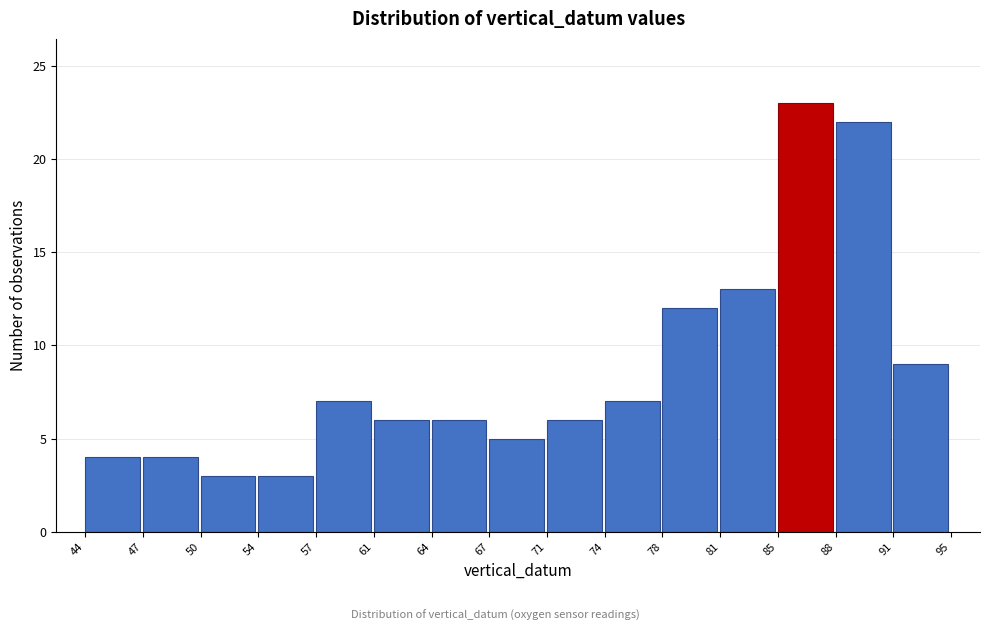

Reading left to right, transcribe this chart: for each bar, give the range it covers on the x-axis and its height. The values are not printed on the chart, so give them approximately, as read against the axis.

44 to 47: 4
47 to 50: 4
50 to 54: 3
54 to 57: 3
57 to 61: 7
61 to 64: 6
64 to 67: 6
67 to 71: 5
71 to 74: 6
74 to 78: 7
78 to 81: 12
81 to 85: 13
85 to 88: 23
88 to 91: 22
91 to 95: 9